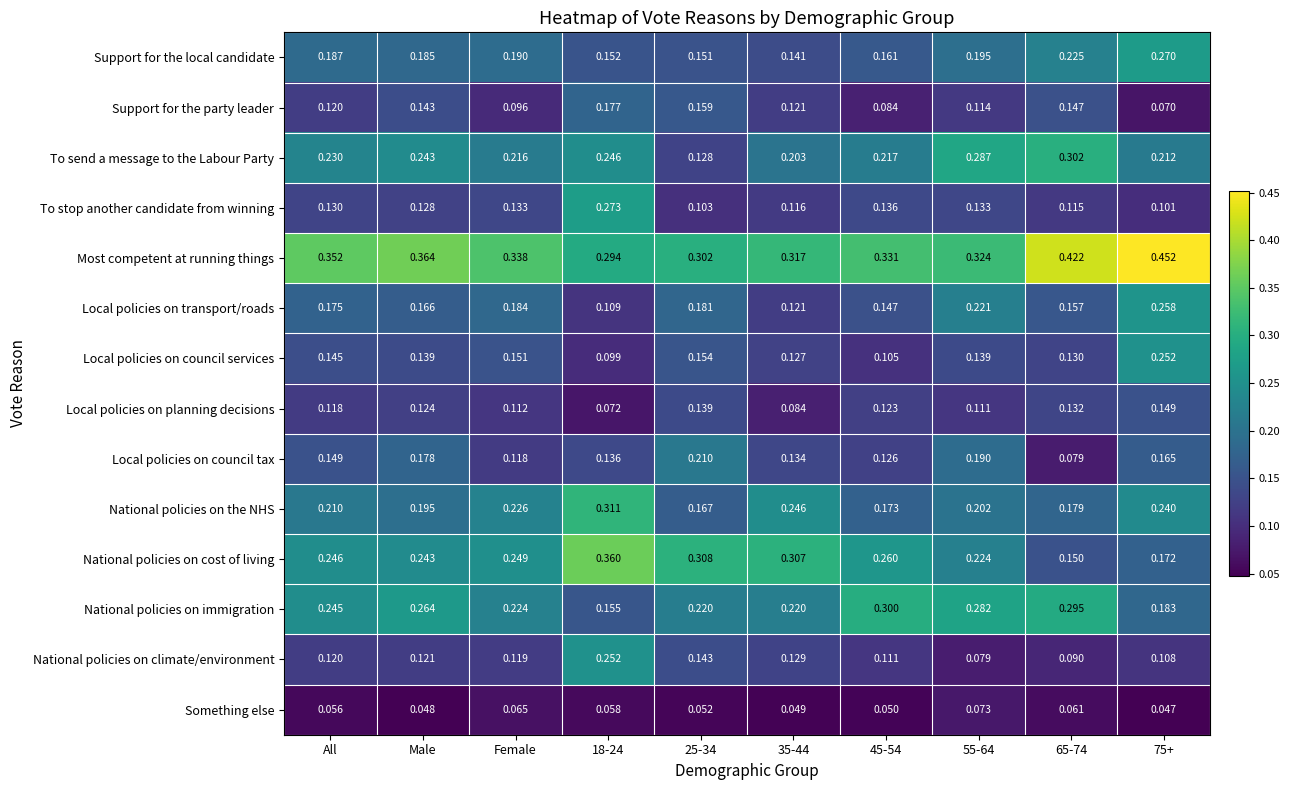

Which series has the widest spread of values?

National policies on cost of living